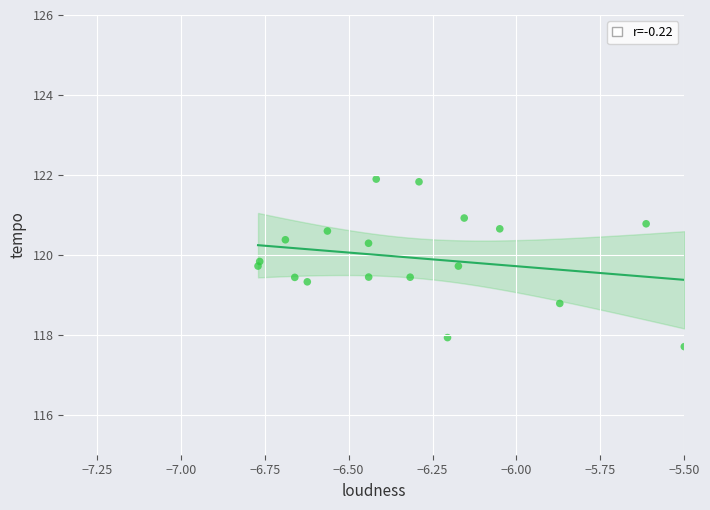

What is the range of Y values (max minus min)?

4.2